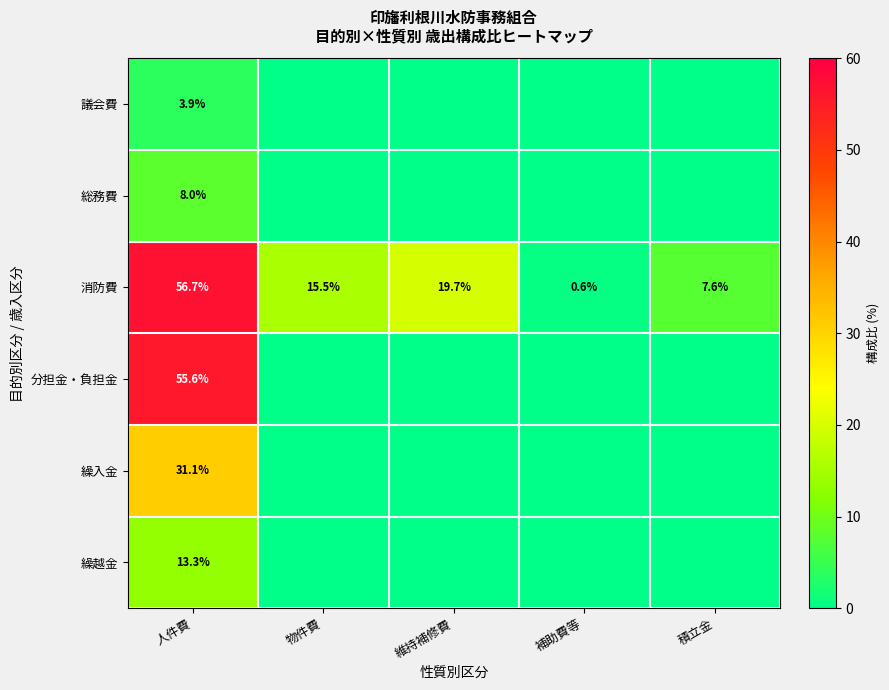

What is the difference between the 消防費 values at 物件費 and 維持補修費?

4.2